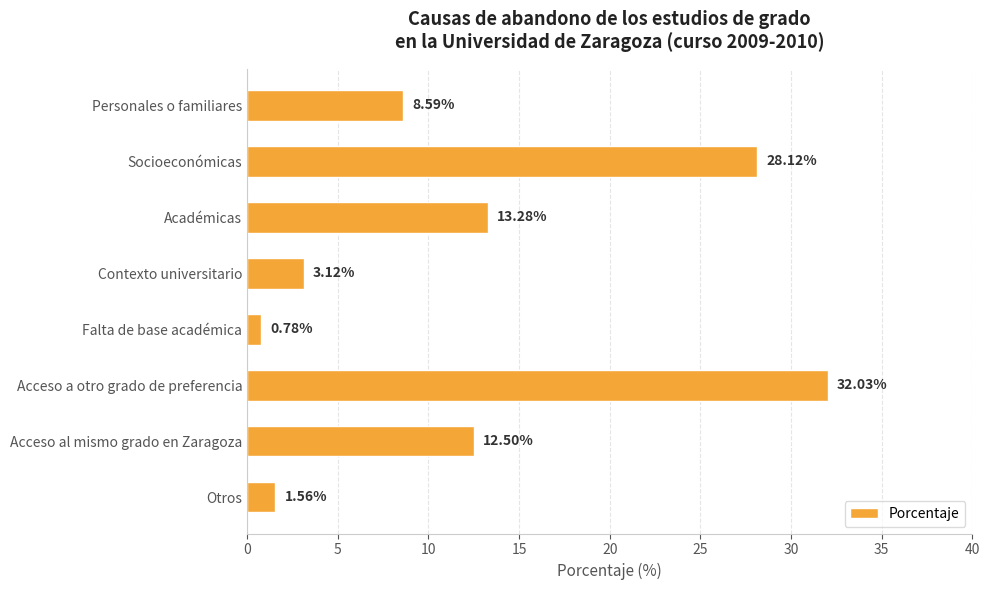

Rank the categories by value from lowest to highest.

Falta de base académica, Otros, Contexto universitario, Personales o familiares, Acceso al mismo grado en Zaragoza, Académicas, Socioeconómicas, Acceso a otro grado de preferencia